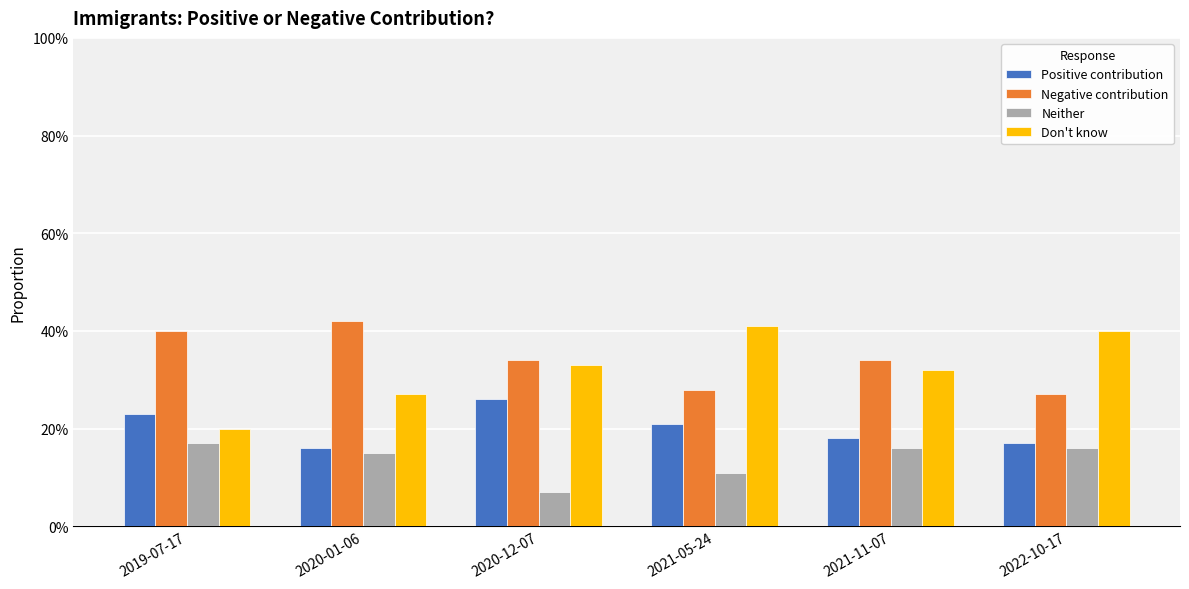

At which category does the chart reach its peak across all series?

2020-01-06